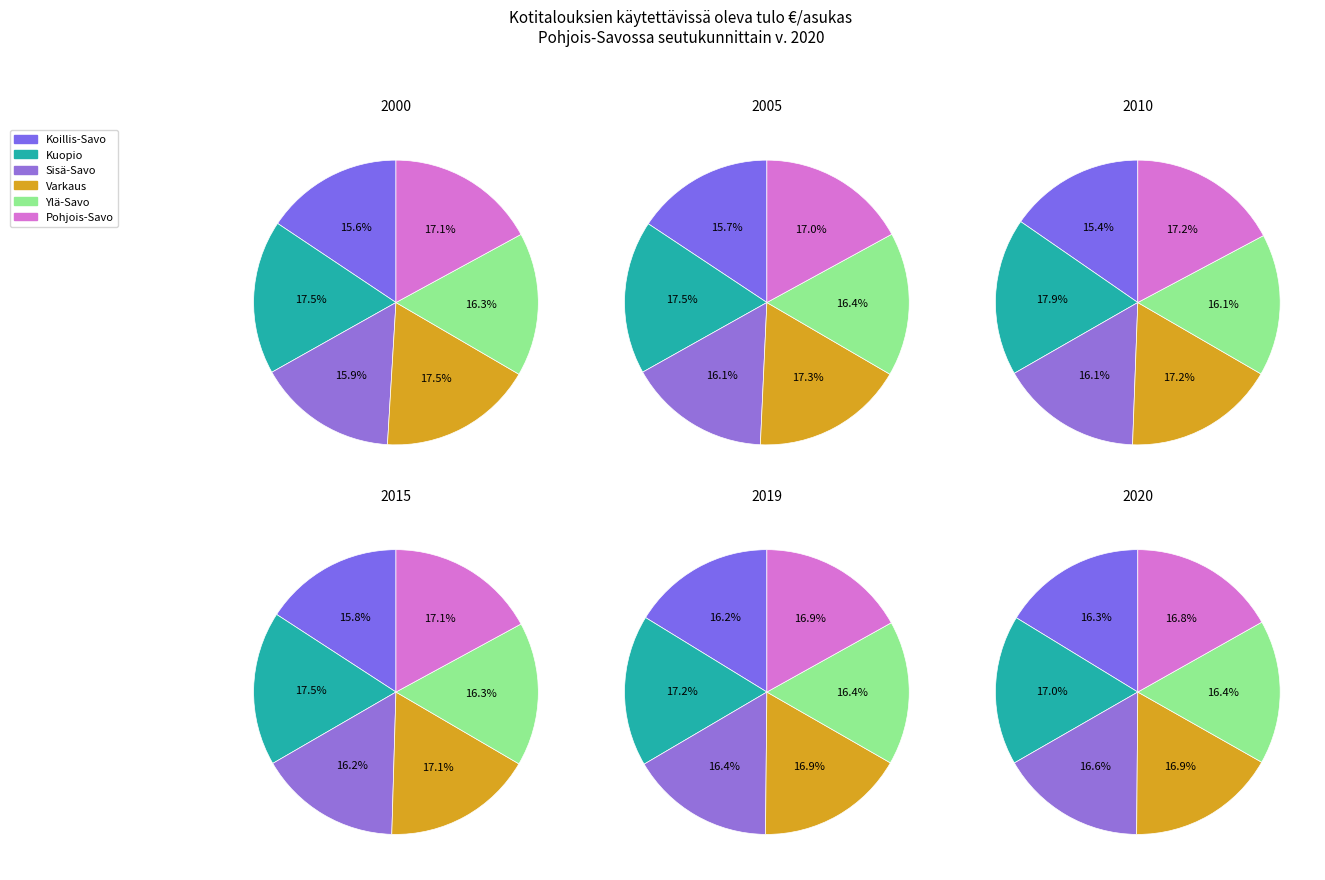

Which category has the smallest portion of the pie?

Koillis-Savo